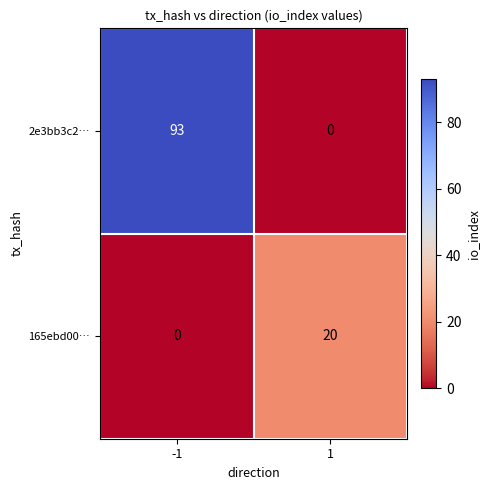

Rank the series by their maximum value, from lowest to highest.

165ebd00…, 2e3bb3c2…